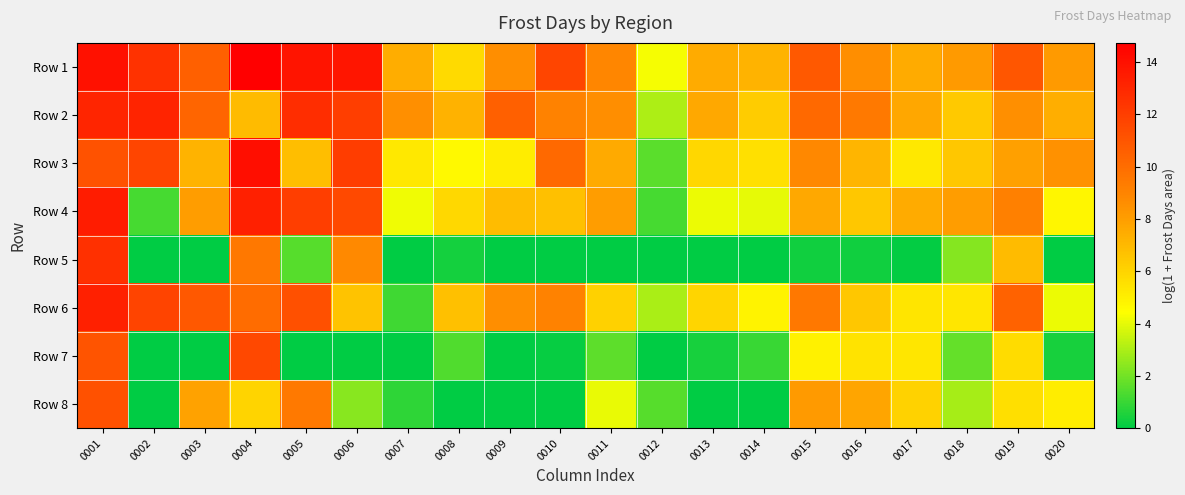

What is the spread (max minus min) of values at 0017?

7.6